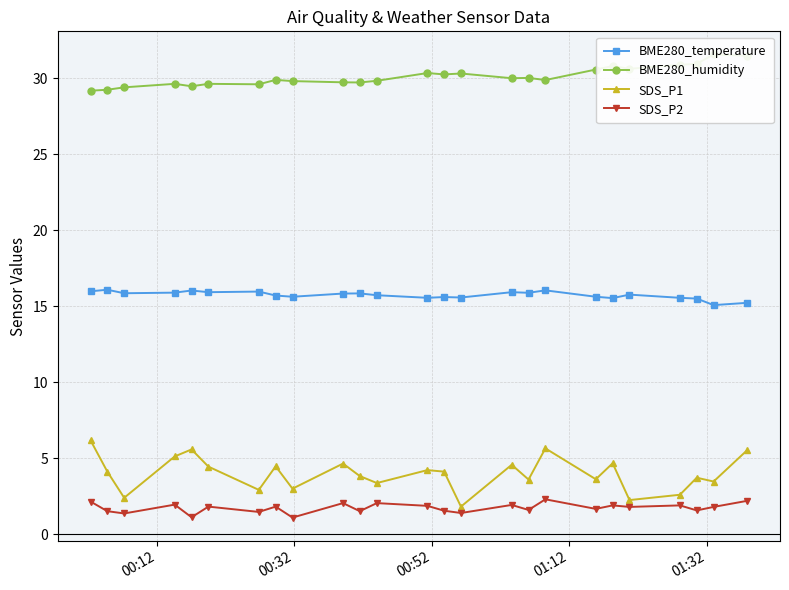

What is the value of the SDS_P1 point at the 25th from the left?

5.5